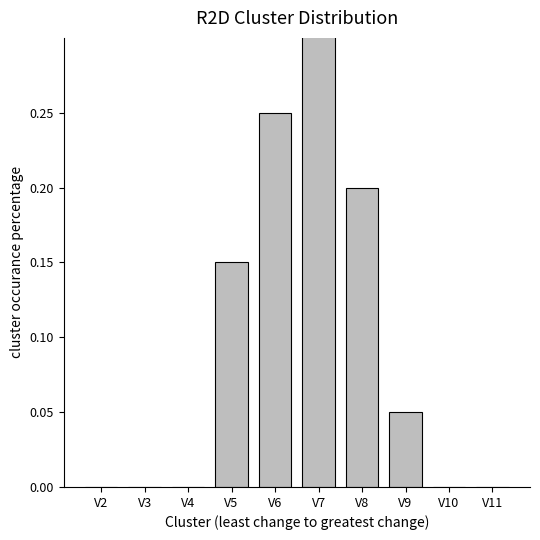

Which has a higher value, V5 or V6?

V6